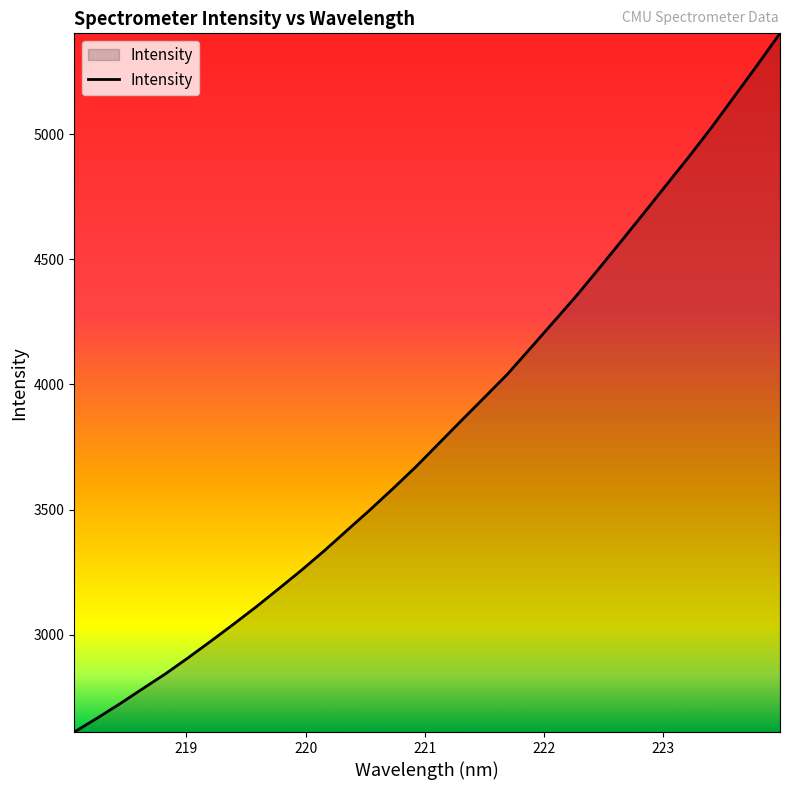

Reading left to right, list all the values displayed in this chart.

2610.6	2666.1	2723.4	2783.7	2843.2	2907.6	2974.3	3042.5	3112.3	3185.5	3259.6	3337.4	3419.0	3500.3	3584.6	3671.2	3763.7	3856.0	3947.4	4039.3	4141.9	4245.4	4349.0	4458.6	4570.4	4683.0	4797.1	4910.7	5028.4	5152.1	5276.4	5403.3